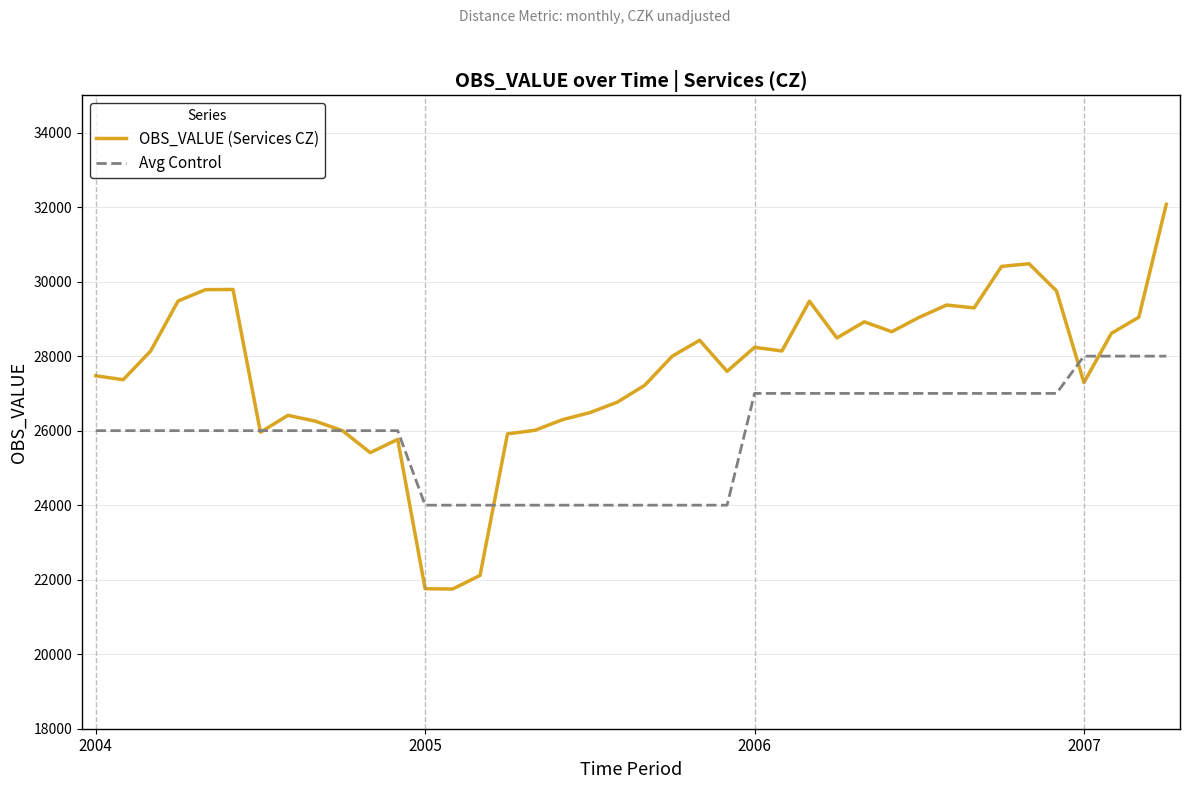

Rank the series by their average value, from lowest to highest.

Avg Control, OBS_VALUE (Services CZ)